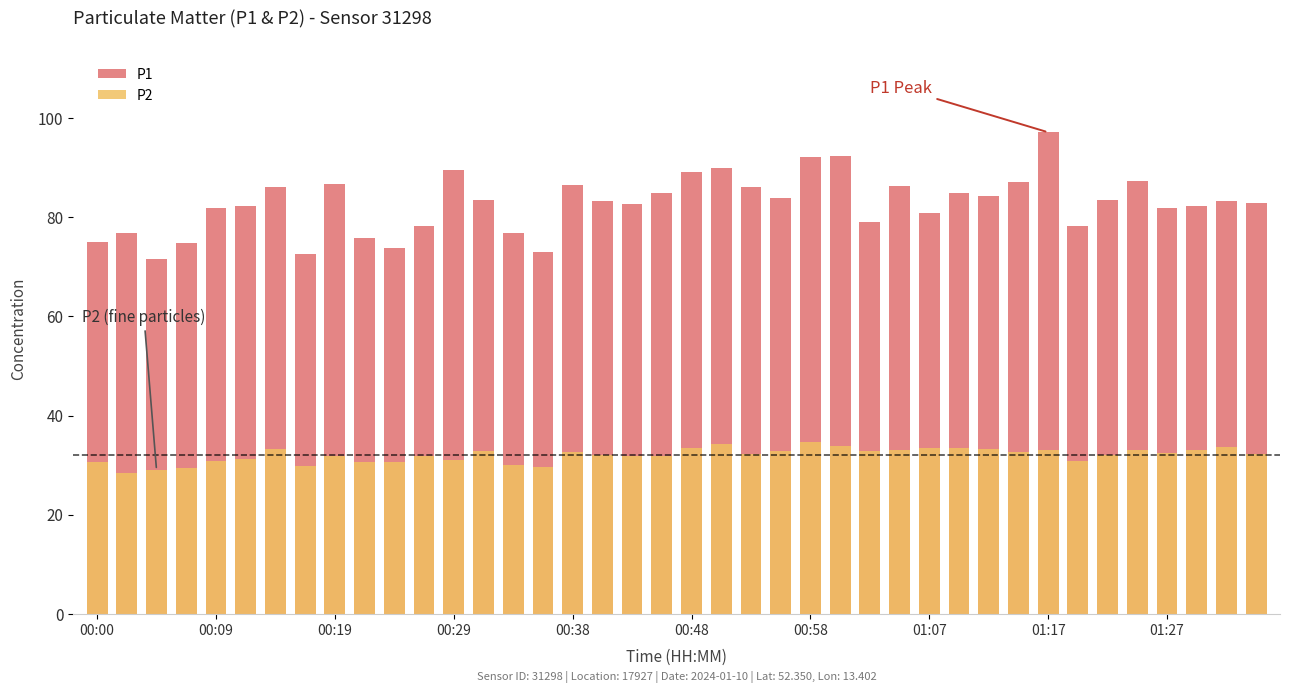

The P2 series shows 52.7 at 14. True or false?

False